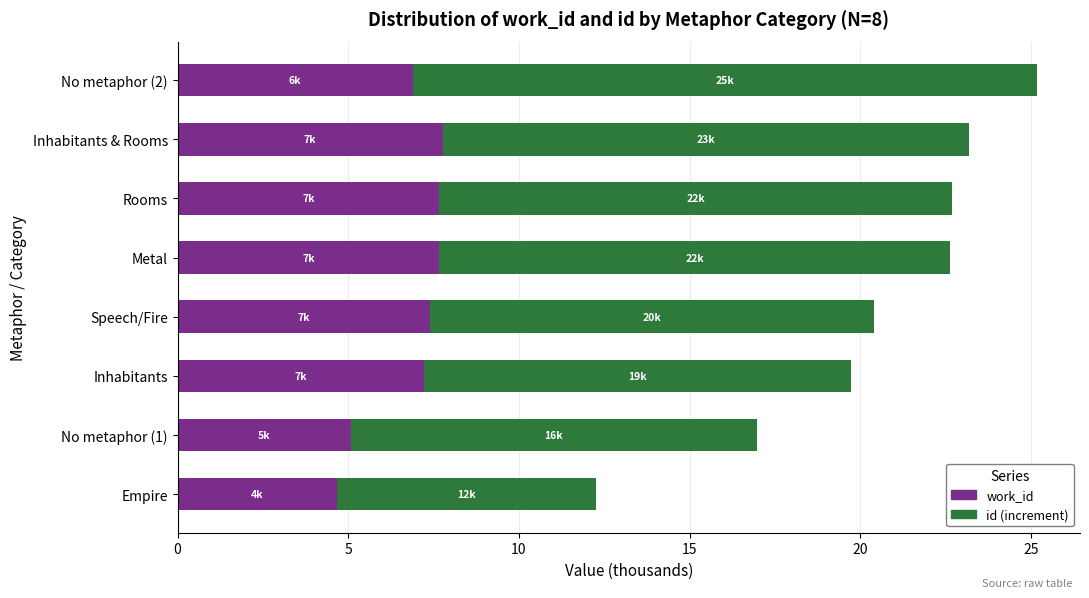

What is the total value across all series at Empire?

12.3